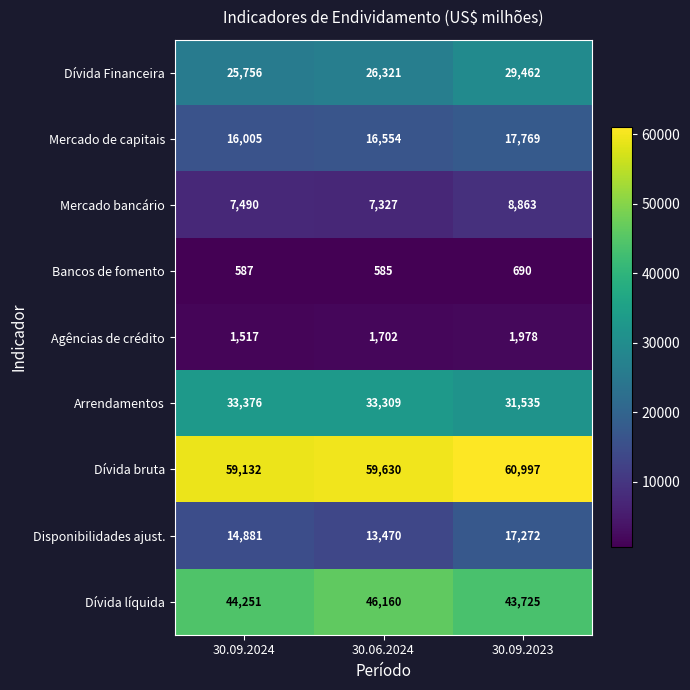

Reading left to right, extract all data points from this chart.

Dívida Financeira: 30.09.2024=25756	30.06.2024=26321	30.09.2023=29462
Mercado de capitais: 30.09.2024=16005	30.06.2024=16554	30.09.2023=17769
Mercado bancário: 30.09.2024=7490	30.06.2024=7327	30.09.2023=8863
Bancos de fomento: 30.09.2024=587	30.06.2024=585	30.09.2023=690
Agências de crédito: 30.09.2024=1517	30.06.2024=1702	30.09.2023=1978
Arrendamentos: 30.09.2024=33376	30.06.2024=33309	30.09.2023=31535
Dívida bruta: 30.09.2024=59132	30.06.2024=59630	30.09.2023=60997
Disponibilidades ajust.: 30.09.2024=14881	30.06.2024=13470	30.09.2023=17272
Dívida líquida: 30.09.2024=44251	30.06.2024=46160	30.09.2023=43725